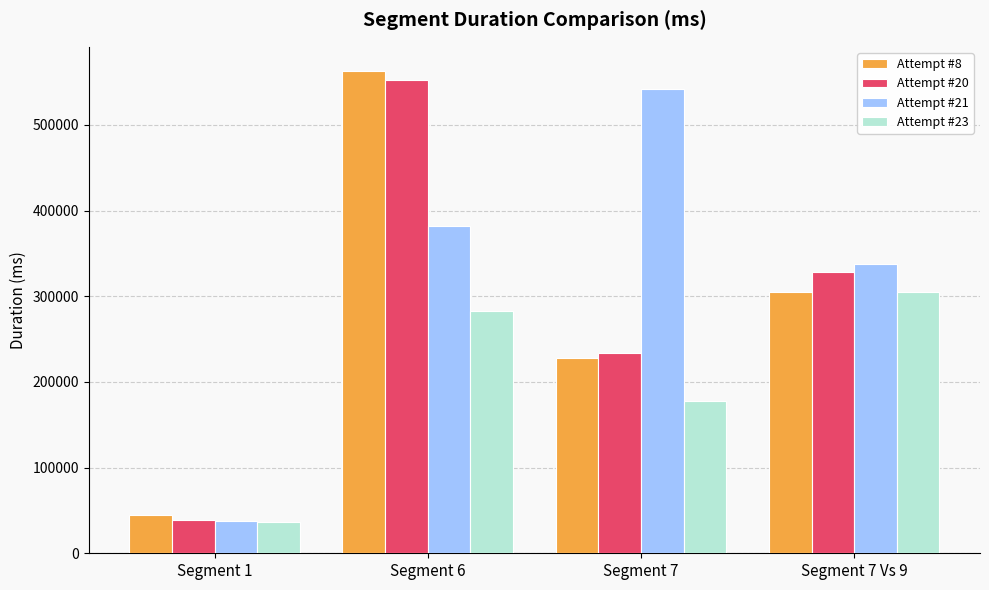

What is the lowest value of the Attempt #23 series?

36918